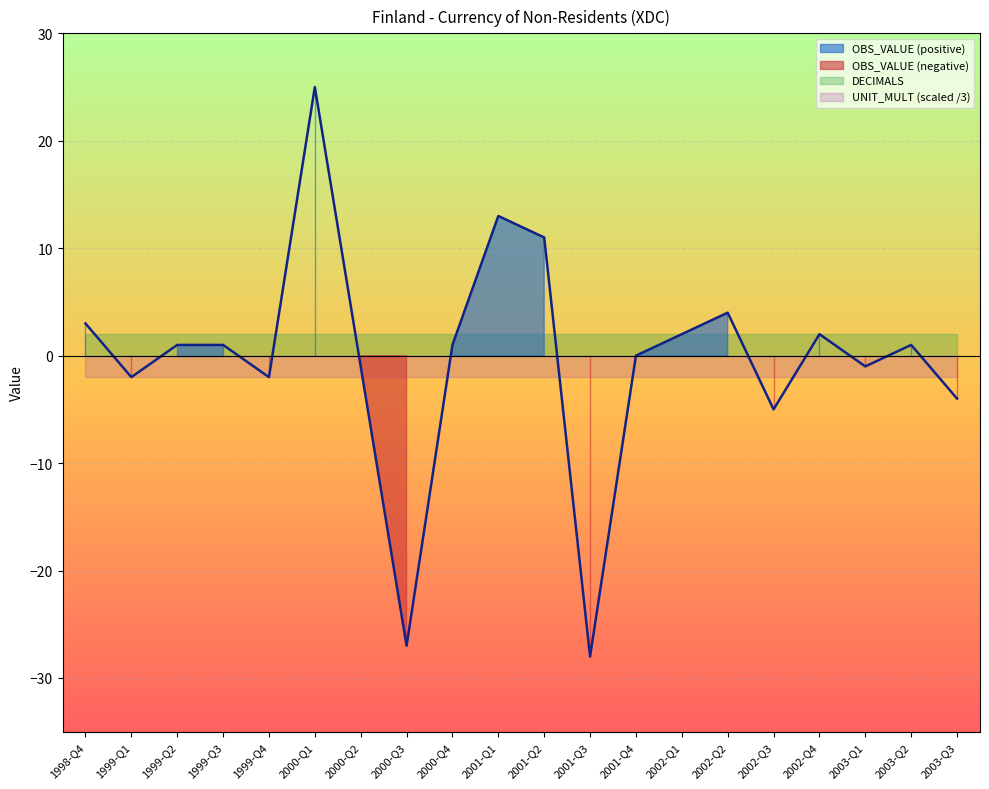

What position from the left is 2002-Q4?

17